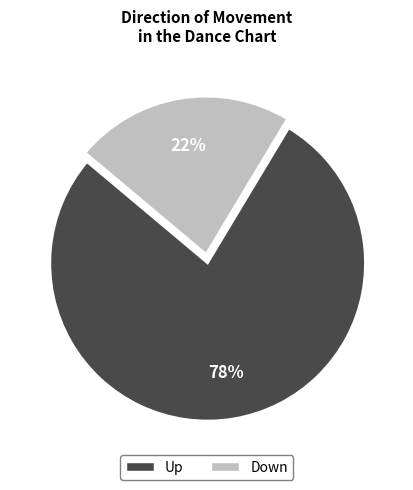

Is there a majority slice in this chart?

Yes